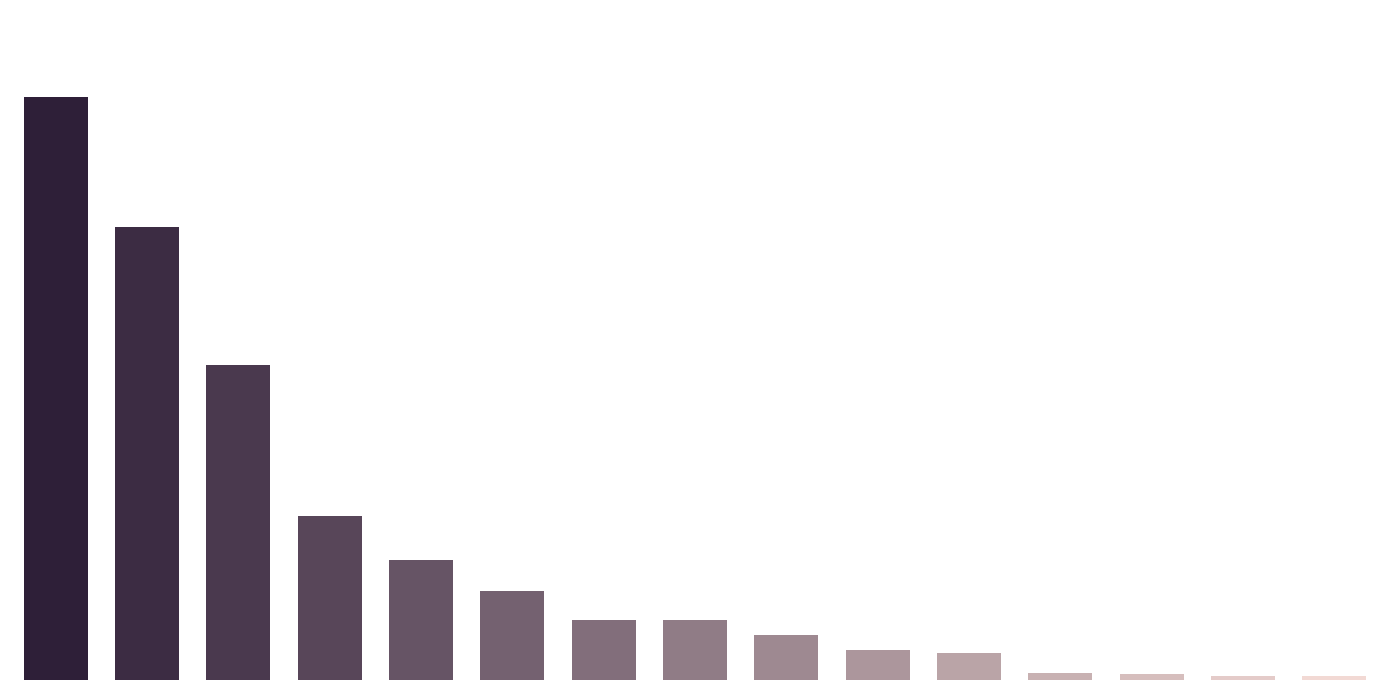

Does the chart contain any negative values?

No